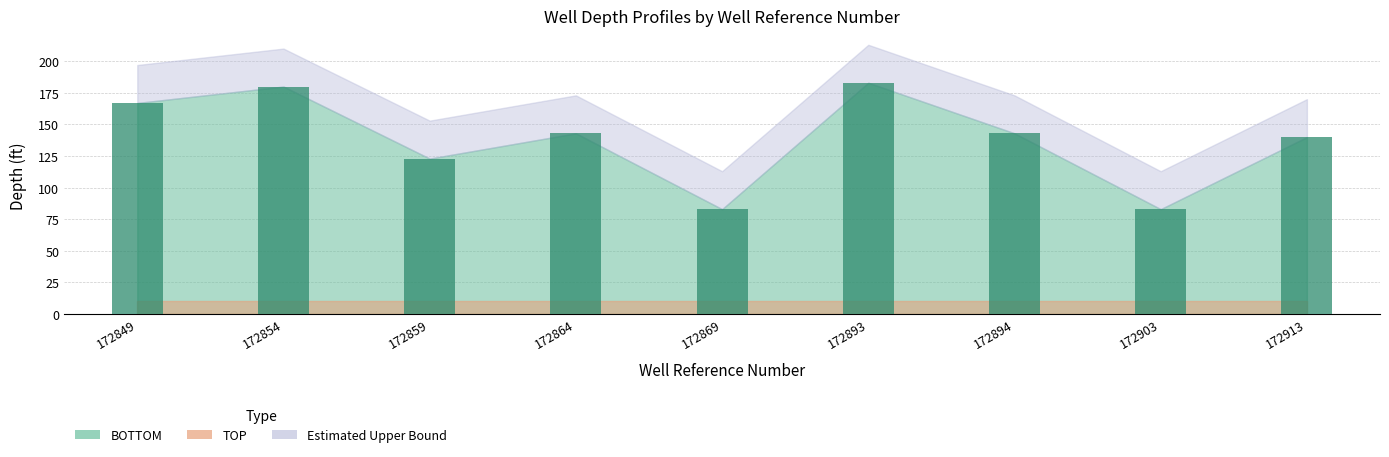

What is the minimum value shown in the chart?

83